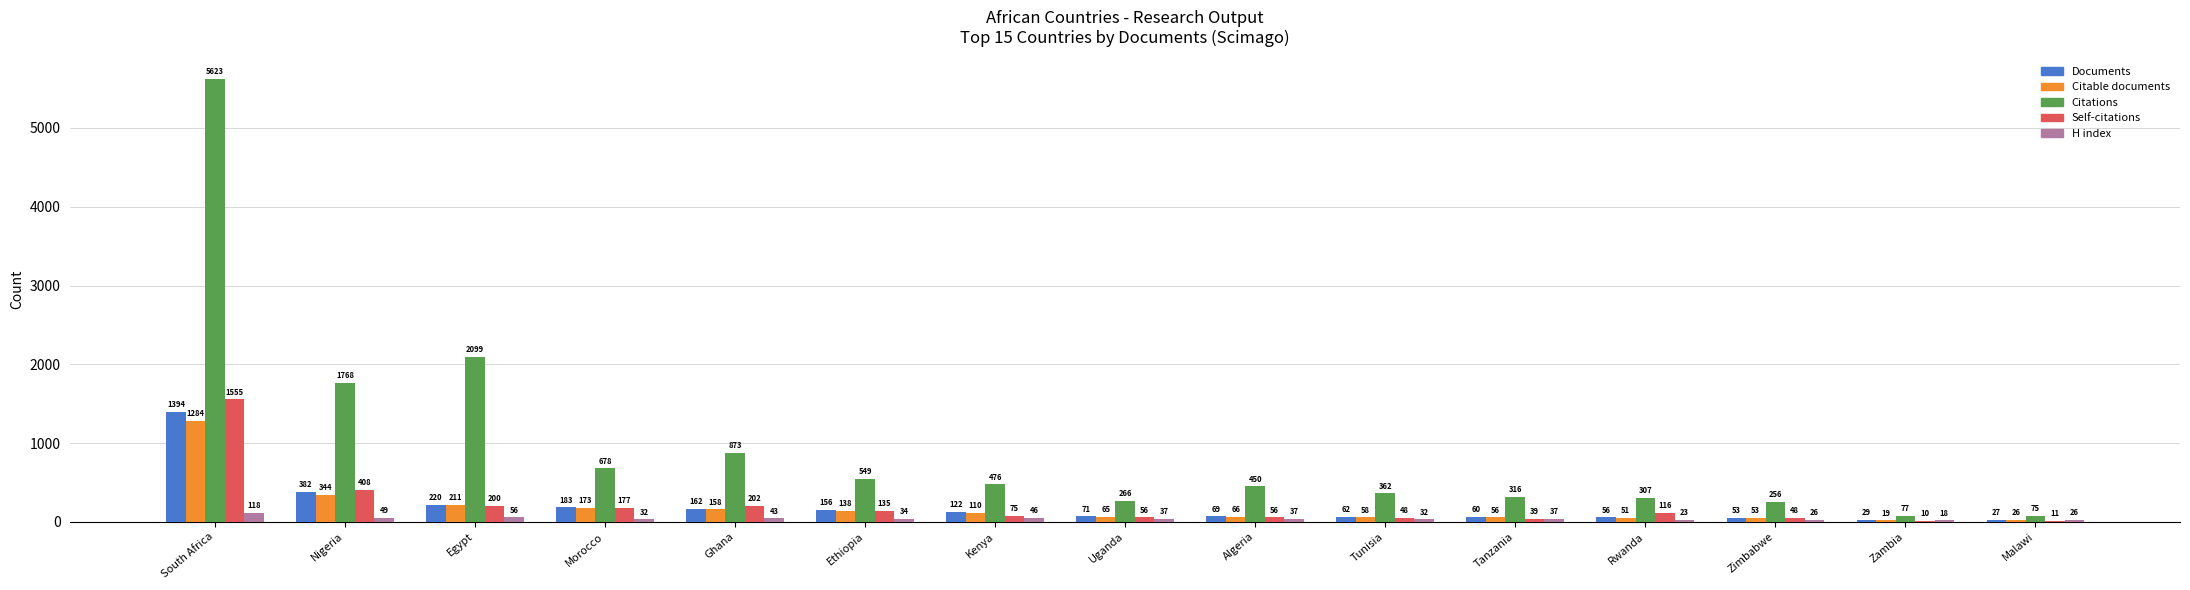

How many distinct data groups are displayed?

5